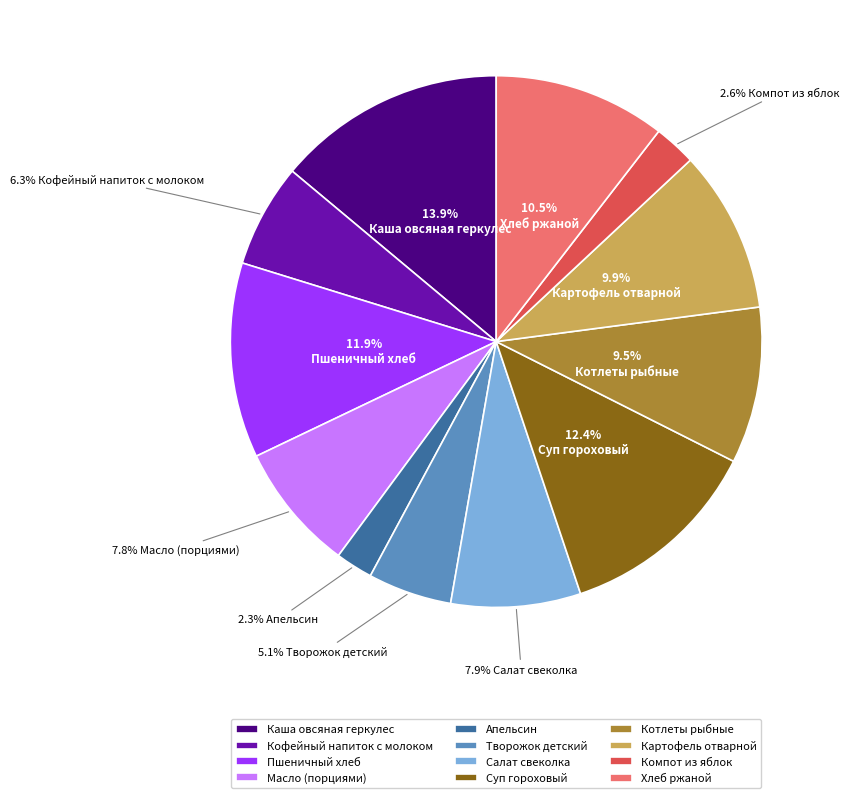

True or false: Хлеб ржаной accounts for 25% of the total.

False